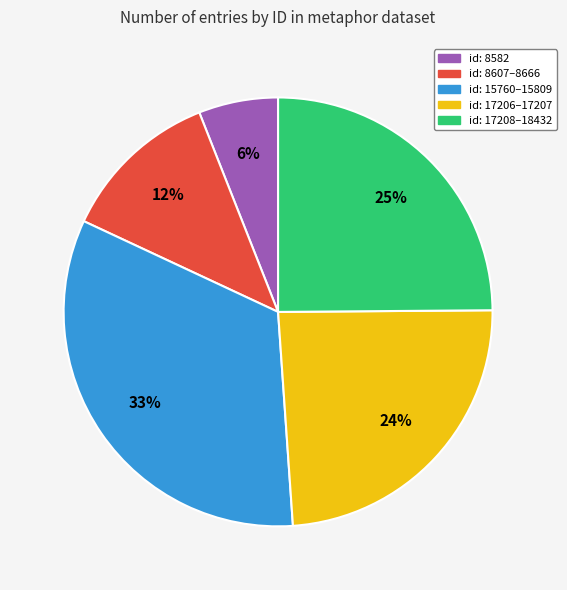

Is there any slice that represents more than half of the pie?

No